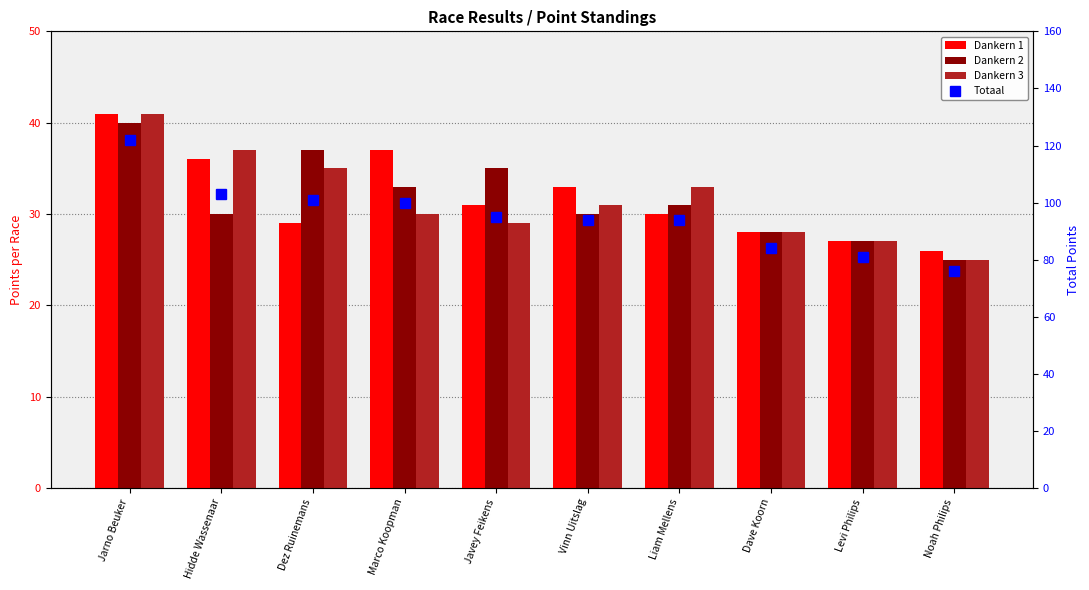

Which series has the largest total across all categories?

Totaal